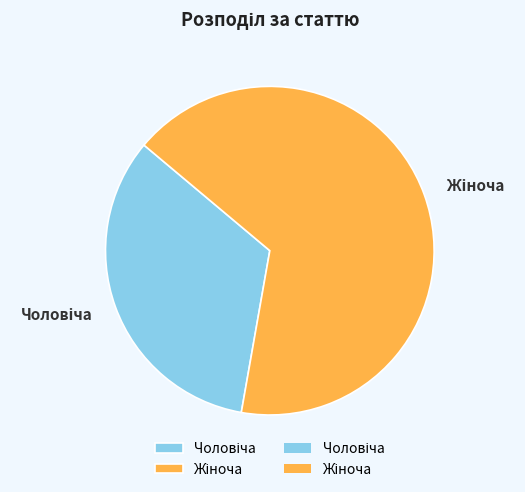

Does any single category account for the majority?

Yes